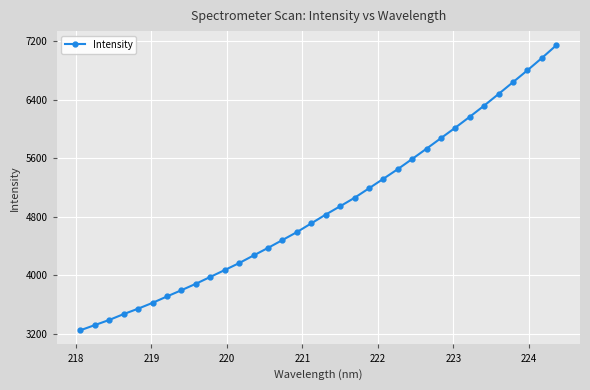

What is the difference between the maximum and minimum values?

3895.9